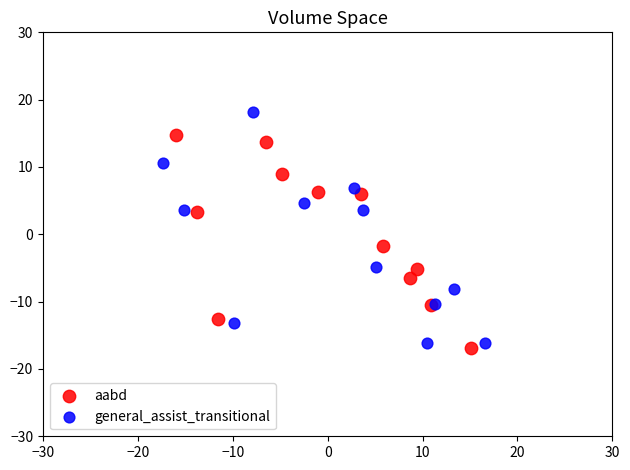

Which series contains the highest Y value?

general_assist_transitional